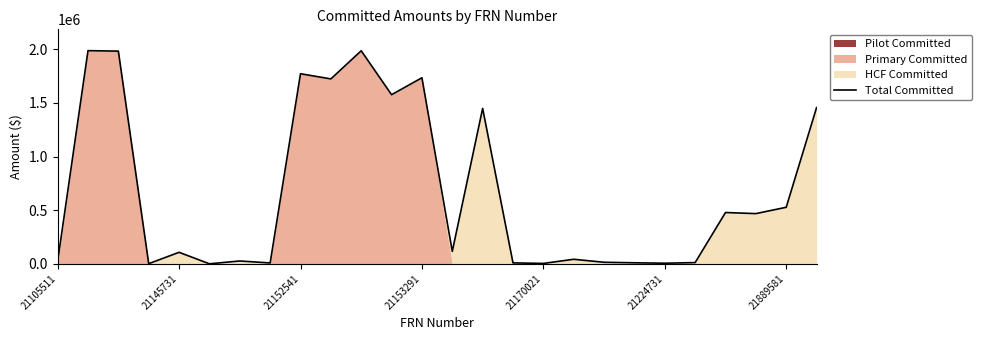

Is it true that Total Committed equals 3502.2 at 21170021?

True